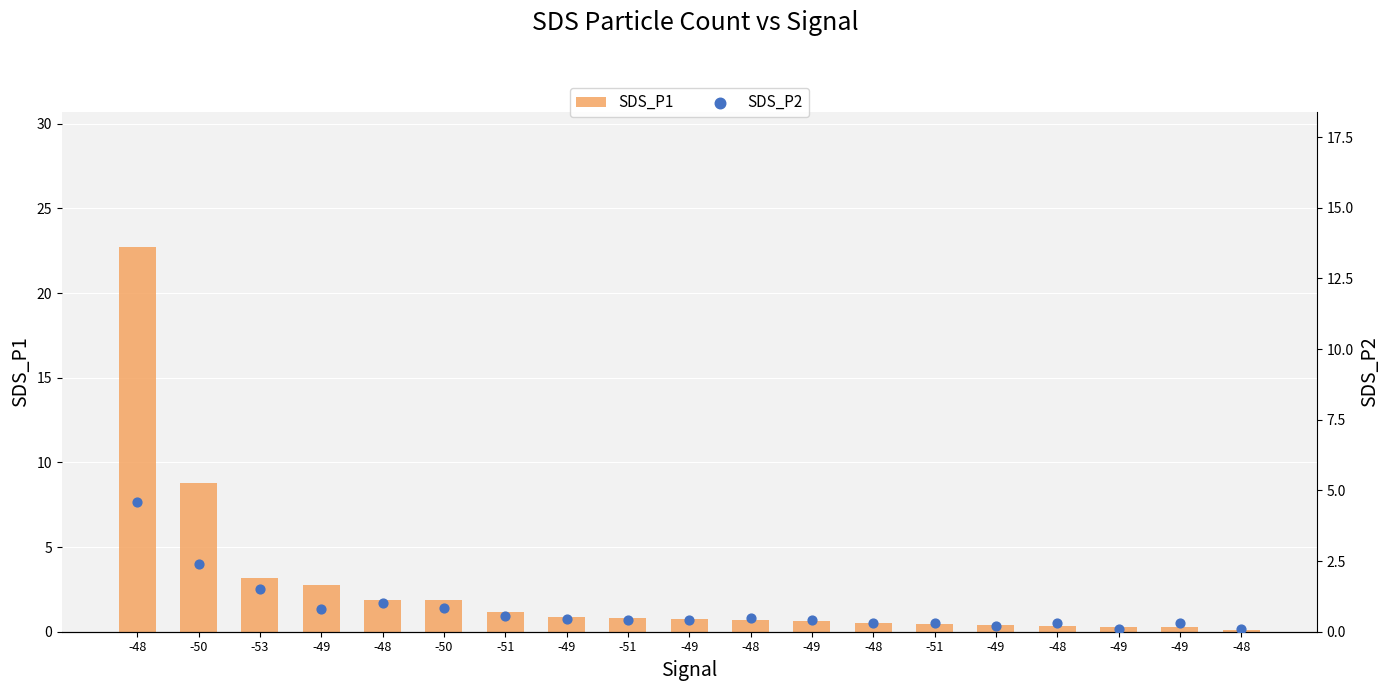

What is the total value across all series at -49?

3.5